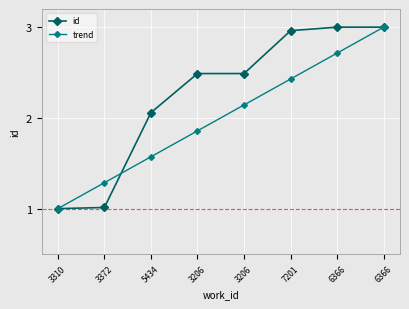

Reading right to left, extract all data points from this chart.

id: 6366=3.0	6366=3.0	7201=3.0	3206=2.5	3206=2.5	5434=2.1	3372=1.0	3310=1.0
trend: 6366=3.0	6366=2.7	7201=2.4	3206=2.1	3206=1.9	5434=1.6	3372=1.3	3310=1.0